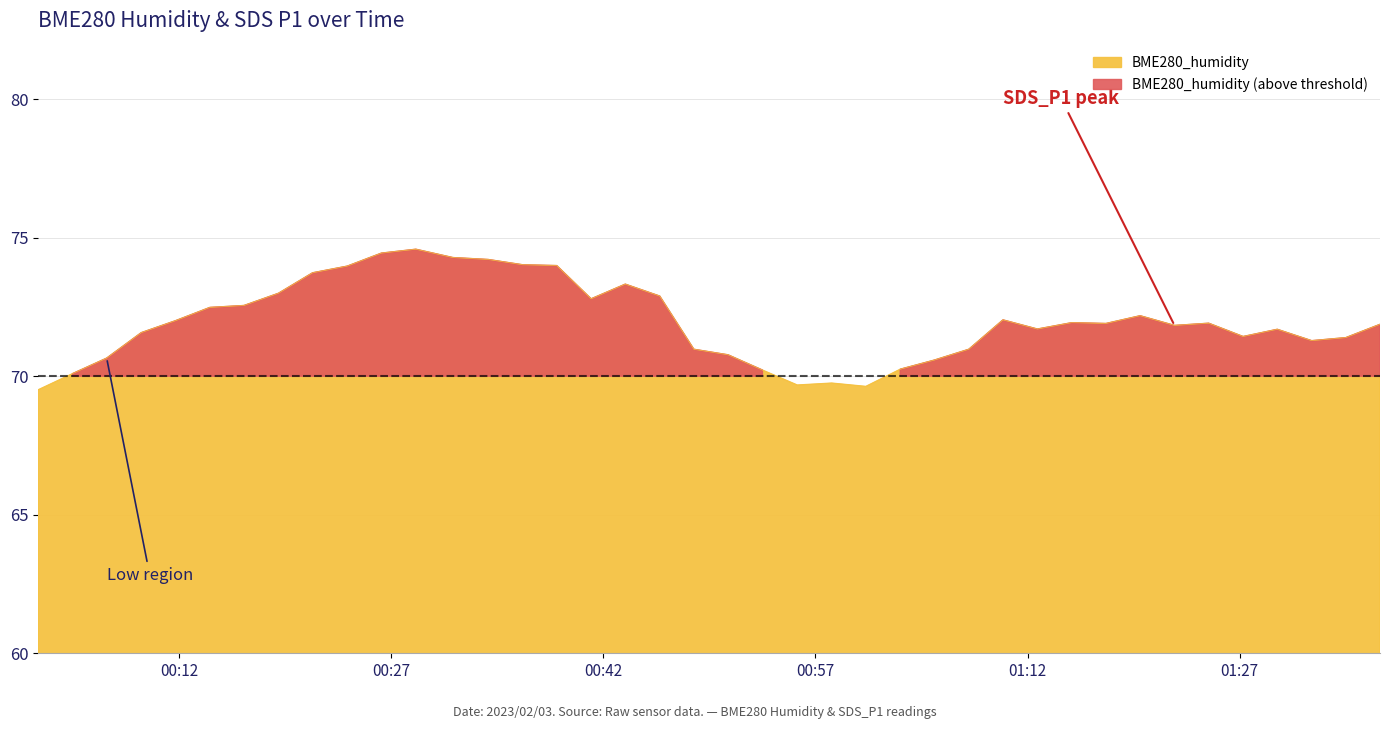

What is the smallest value displayed?

69.5